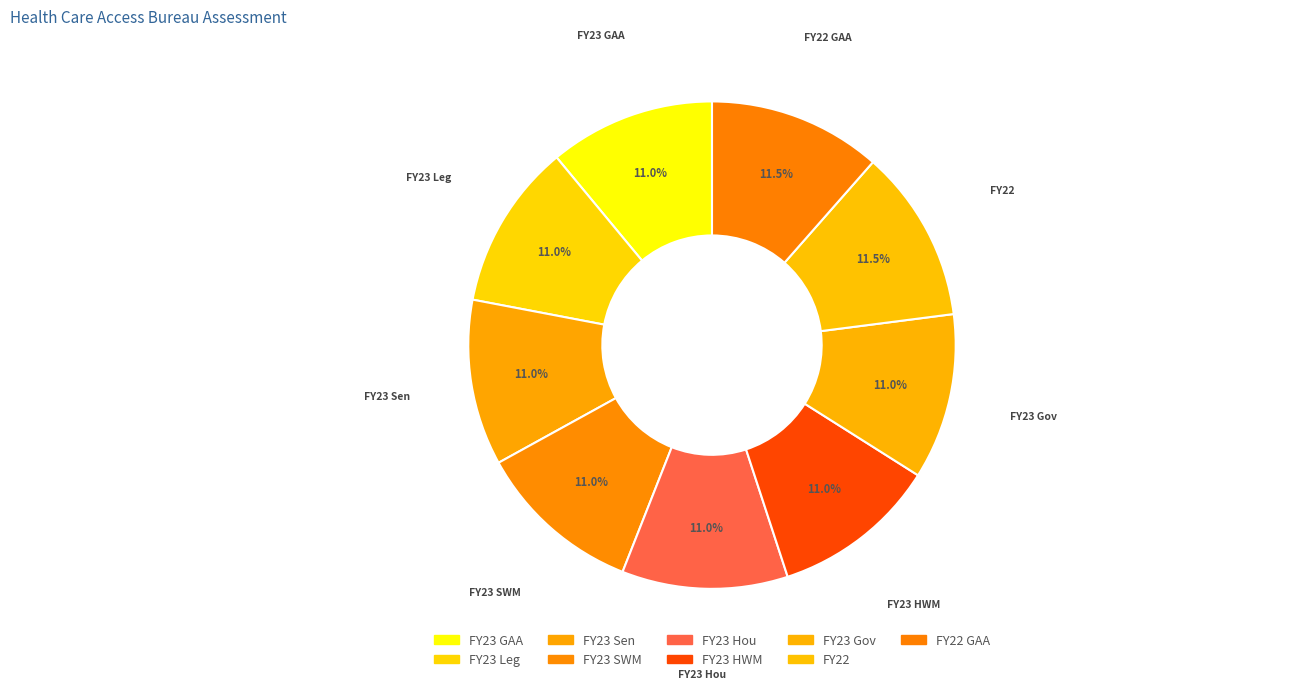

Is there a majority slice in this chart?

No